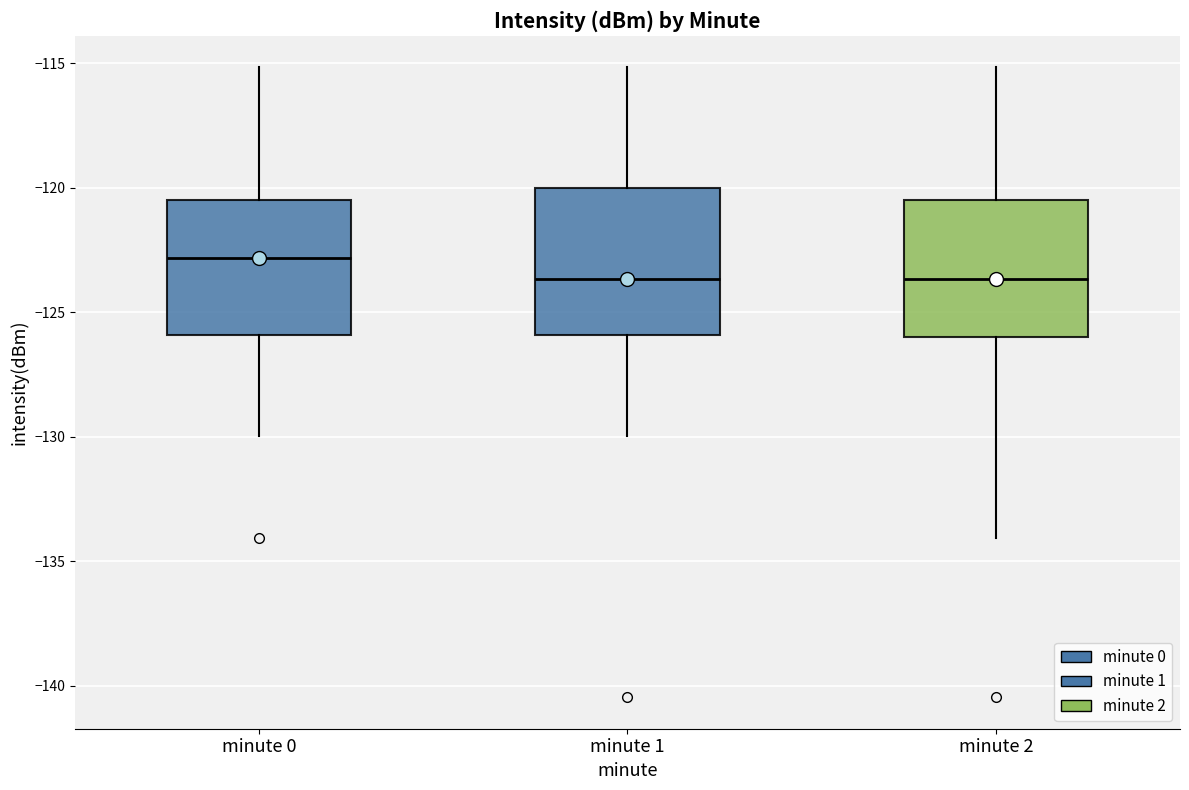

Reading left to right, transcribe this box plot: for each box, give where its median line is, the range the box spans, and where its two whiskers end, as read against the y-axis. The values are not printed on the chart, so give them approximately, as read against the axis.

minute 0: median -123.0, box -126.0 to -120.5, whiskers -130.0 to -115.0
minute 1: median -123.5, box -126.0 to -120.0, whiskers -130.0 to -115.0
minute 2: median -123.5, box -126.0 to -120.5, whiskers -134.0 to -115.0